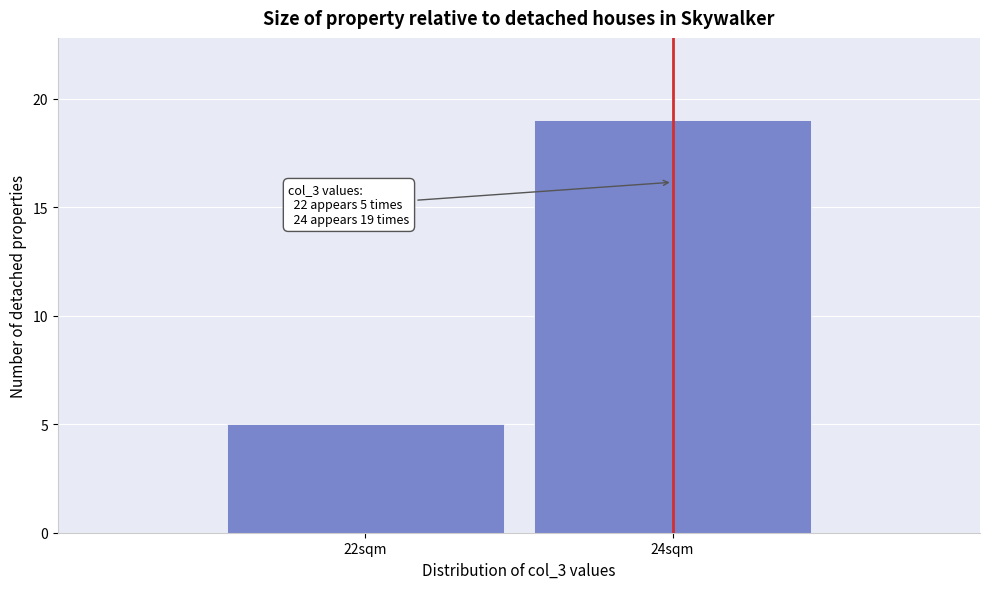

Reading left to right, transcribe all the data shown in this chart.

22sqm=5	24sqm=19